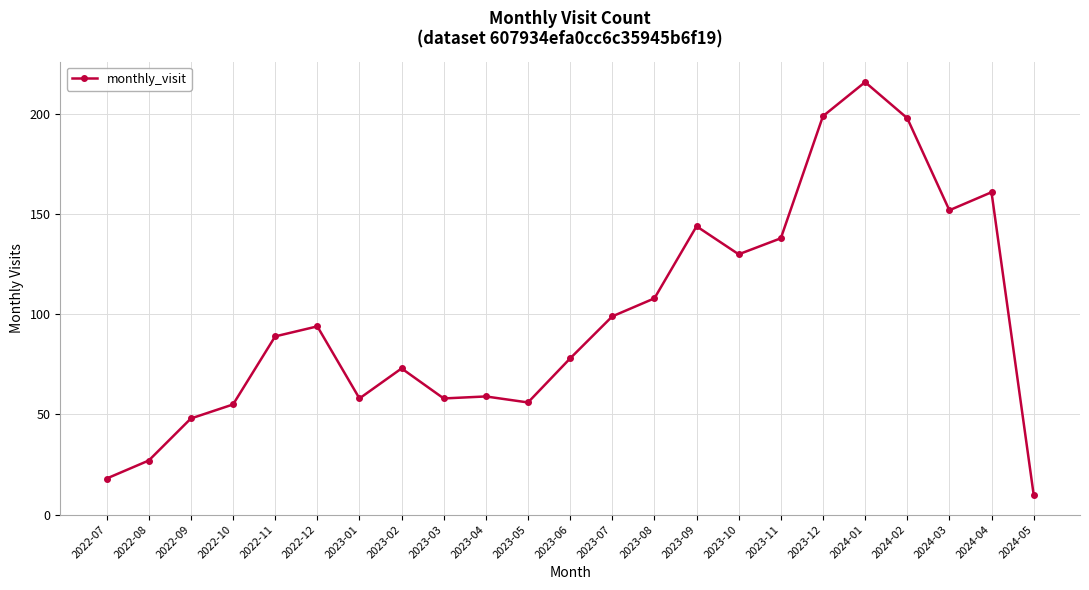

What is the sum of the values at 2022-11 and 2023-11?

227